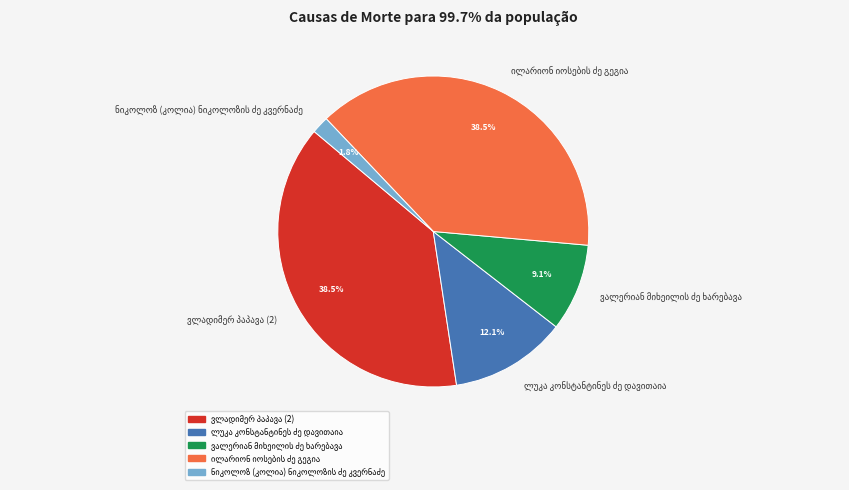

Is there any slice that represents more than half of the pie?

No